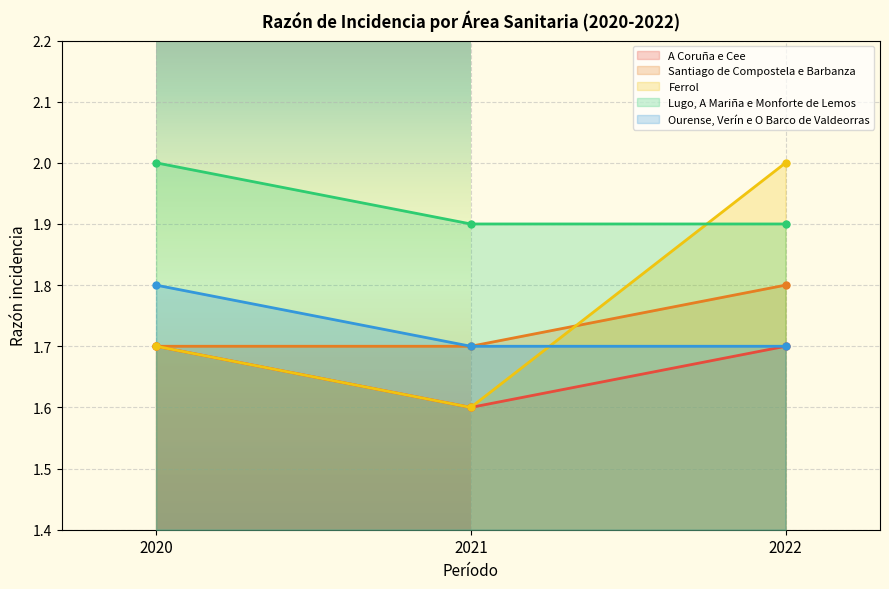

At how many categories does at least one series exceed 1?

3